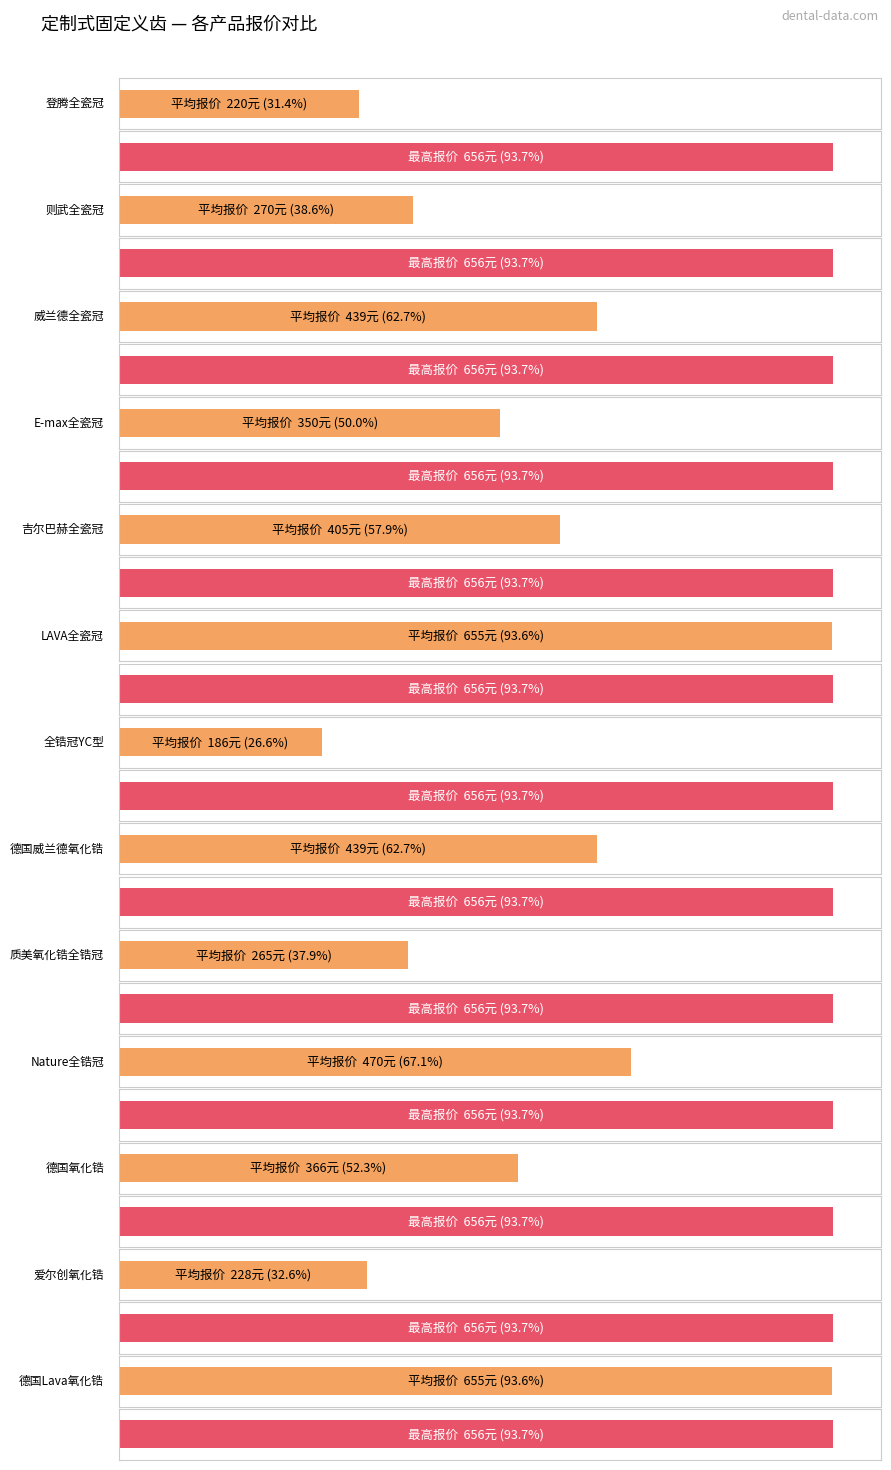

What is the sum of the 平均报价 values at 德国威兰德氧化锆 and 威兰德全瓷冠?

878